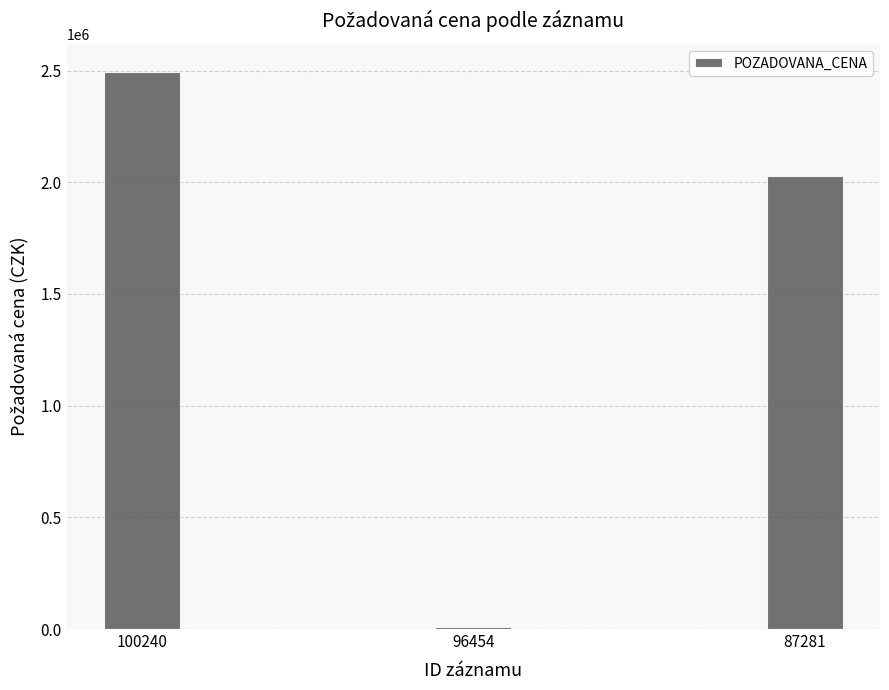

Rank the categories by value from lowest to highest.

96454, 87281, 100240